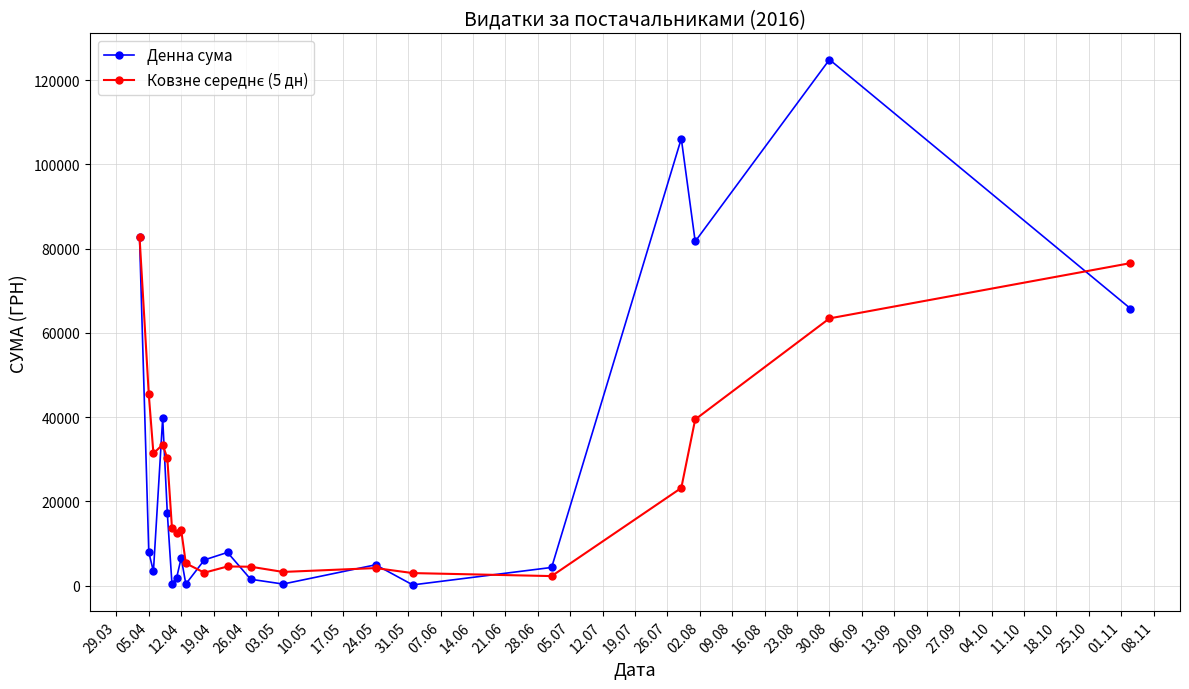

What is the greatest value displayed?

124904.8